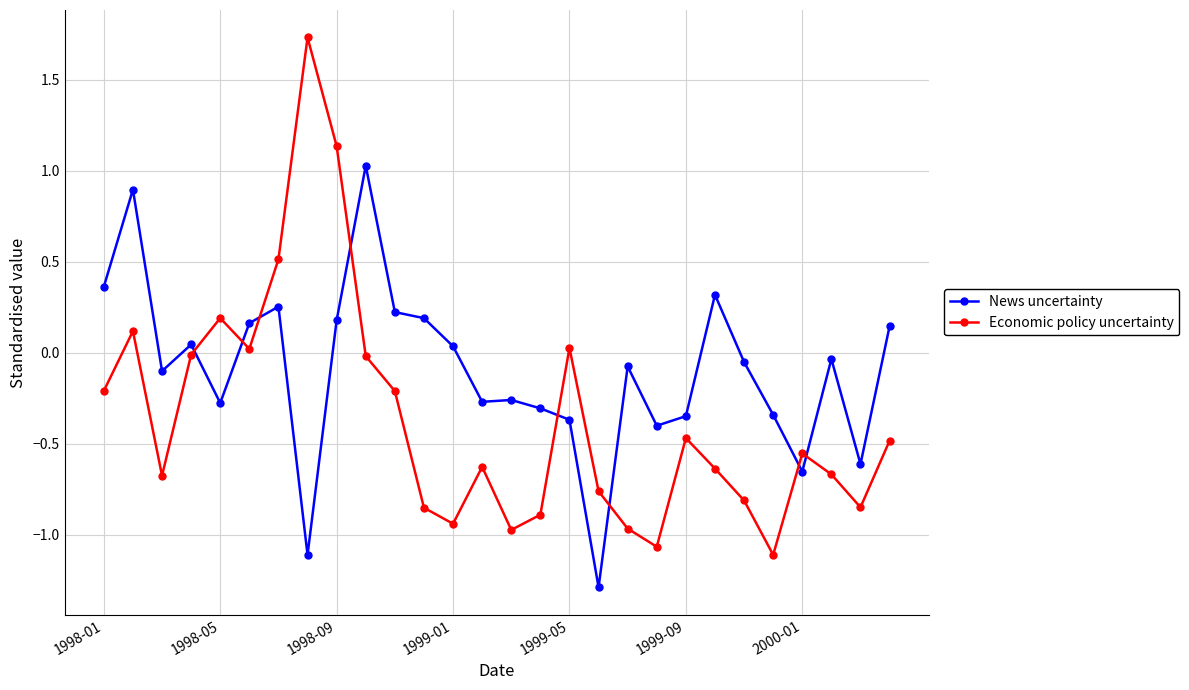

Which series has the largest range (max minus min)?

Economic policy uncertainty